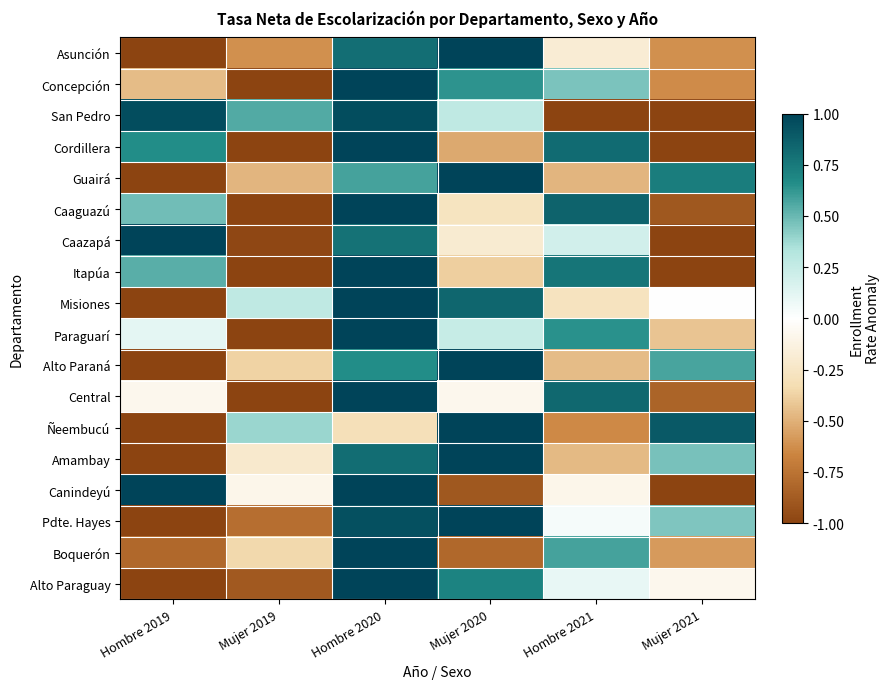

Reading left to right, extract all data points from this chart.

Asunción: Hombre 2019=-1.0	Mujer 2019=-0.6	Hombre 2020=0.8	Mujer 2020=1.0	Hombre 2021=-0.2	Mujer 2021=-0.6
Concepción: Hombre 2019=-0.5	Mujer 2019=-1.0	Hombre 2020=1.0	Mujer 2020=0.6	Hombre 2021=0.5	Mujer 2021=-0.6
San Pedro: Hombre 2019=1.0	Mujer 2019=0.5	Hombre 2020=1.0	Mujer 2020=0.3	Hombre 2021=-1.0	Mujer 2021=-1.0
Cordillera: Hombre 2019=0.7	Mujer 2019=-1.0	Hombre 2020=1.0	Mujer 2020=-0.5	Hombre 2021=0.8	Mujer 2021=-1.0
Guairá: Hombre 2019=-1.0	Mujer 2019=-0.5	Hombre 2020=0.6	Mujer 2020=1.0	Hombre 2021=-0.5	Mujer 2021=0.7
Caaguazú: Hombre 2019=0.5	Mujer 2019=-1.0	Hombre 2020=1.0	Mujer 2020=-0.3	Hombre 2021=0.9	Mujer 2021=-0.9
Caazapá: Hombre 2019=1.0	Mujer 2019=-1.0	Hombre 2020=0.8	Mujer 2020=-0.2	Hombre 2021=0.2	Mujer 2021=-1.0
Itapúa: Hombre 2019=0.5	Mujer 2019=-1.0	Hombre 2020=1.0	Mujer 2020=-0.4	Hombre 2021=0.8	Mujer 2021=-1.0
Misiones: Hombre 2019=-1.0	Mujer 2019=0.3	Hombre 2020=1.0	Mujer 2020=0.8	Hombre 2021=-0.3	Mujer 2021=0.0
Paraguarí: Hombre 2019=0.1	Mujer 2019=-1.0	Hombre 2020=1.0	Mujer 2020=0.2	Hombre 2021=0.6	Mujer 2021=-0.4
Alto Paraná: Hombre 2019=-1.0	Mujer 2019=-0.4	Hombre 2020=0.7	Mujer 2020=1.0	Hombre 2021=-0.5	Mujer 2021=0.6
Central: Hombre 2019=-0.1	Mujer 2019=-1.0	Hombre 2020=1.0	Mujer 2020=-0.1	Hombre 2021=0.8	Mujer 2021=-0.8
Ñeembucú: Hombre 2019=-1.0	Mujer 2019=0.4	Hombre 2020=-0.3	Mujer 2020=1.0	Hombre 2021=-0.6	Mujer 2021=0.9
Amambay: Hombre 2019=-1.0	Mujer 2019=-0.2	Hombre 2020=0.8	Mujer 2020=1.0	Hombre 2021=-0.5	Mujer 2021=0.5
Canindeyú: Hombre 2019=1.0	Mujer 2019=-0.1	Hombre 2020=1.0	Mujer 2020=-0.9	Hombre 2021=-0.1	Mujer 2021=-1.0
Pdte. Hayes: Hombre 2019=-1.0	Mujer 2019=-0.8	Hombre 2020=0.9	Mujer 2020=1.0	Hombre 2021=0.0	Mujer 2021=0.4
Boquerón: Hombre 2019=-0.8	Mujer 2019=-0.3	Hombre 2020=1.0	Mujer 2020=-0.8	Hombre 2021=0.6	Mujer 2021=-0.6
Alto Paraguay: Hombre 2019=-1.0	Mujer 2019=-0.9	Hombre 2020=1.0	Mujer 2020=0.7	Hombre 2021=0.1	Mujer 2021=-0.1